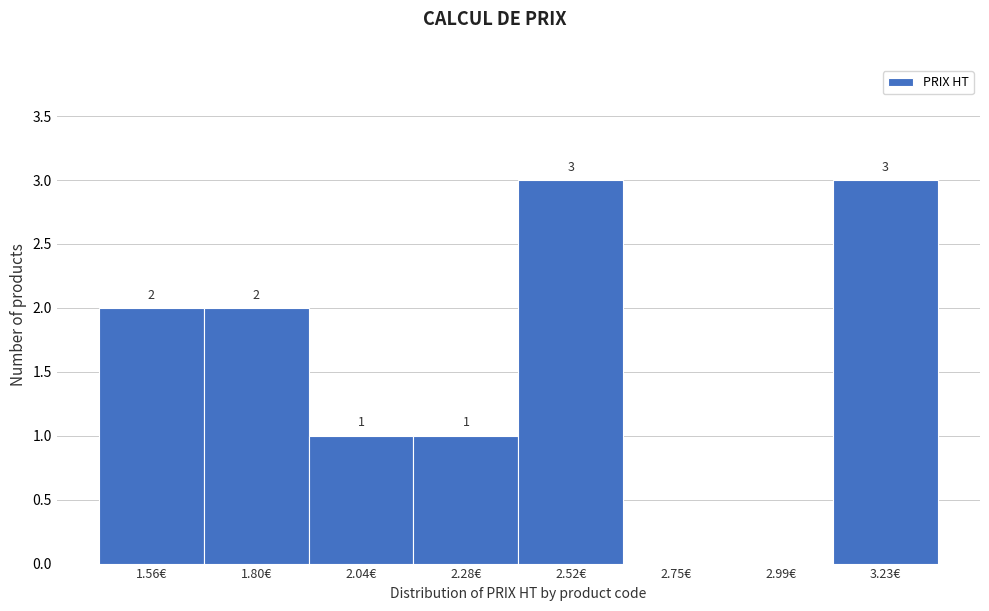

Reading left to right, what are all the values shown in this chart?

1.56€=2	1.80€=2	2.04€=1	2.28€=1	2.52€=3	2.75€=0	2.99€=0	3.23€=3